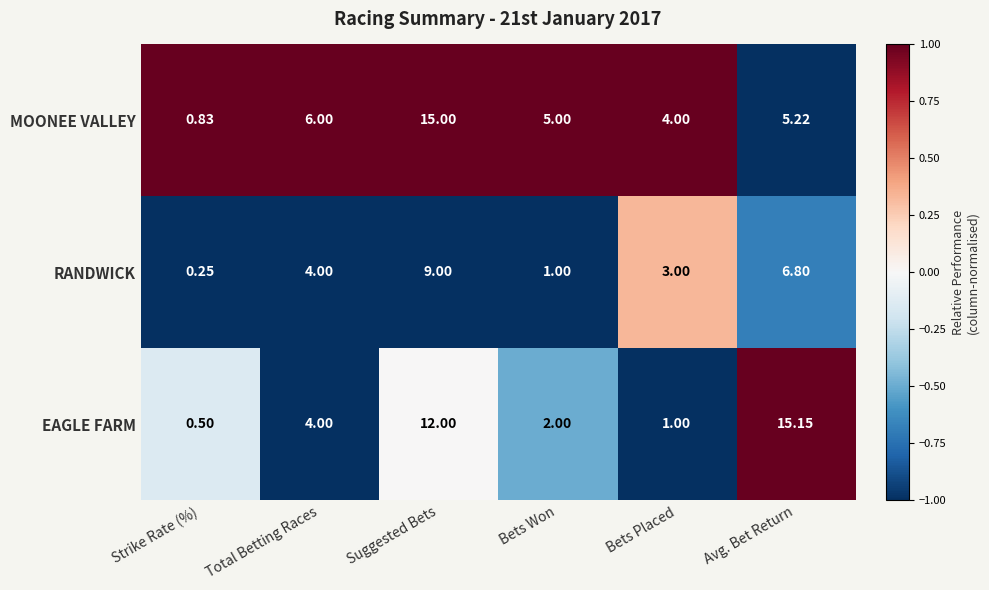

Which category has the lowest value in the RANDWICK series?

Strike Rate (%)